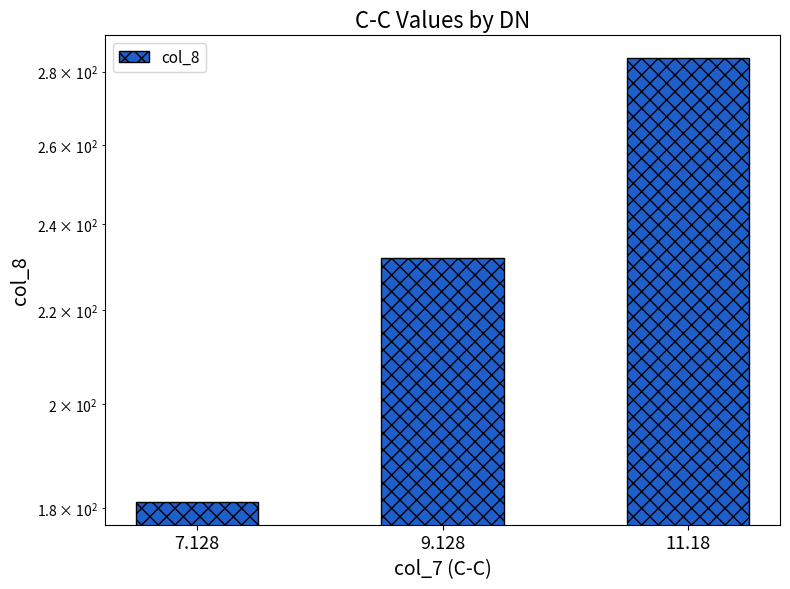

Is it true that the value at 11.18 is 284.0?

True